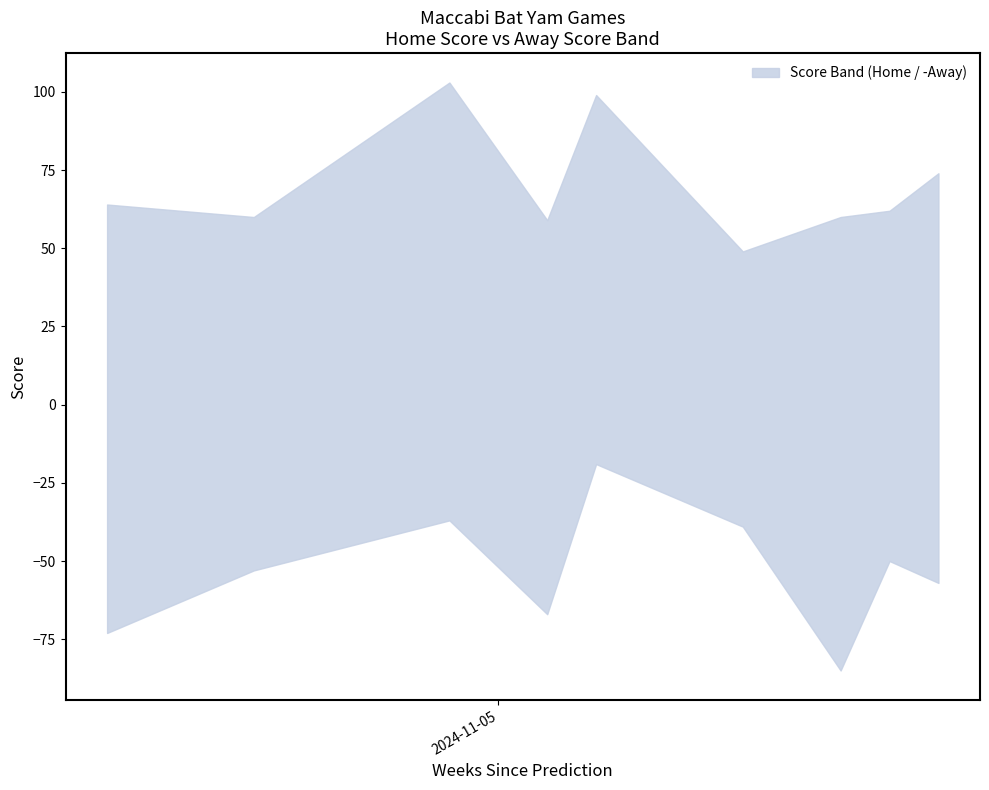

How many interior local valleys does the Away Score series have?

3